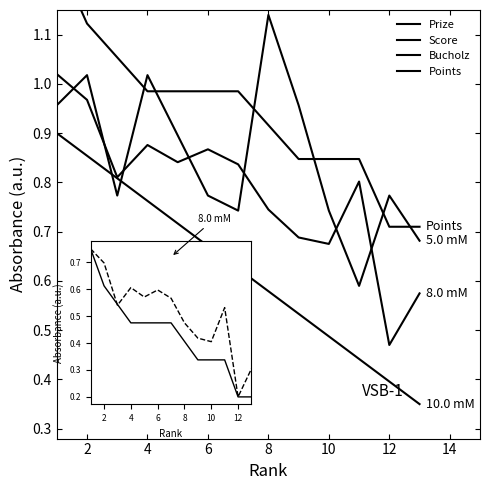

What are all the series names shown in the legend?

Prize, Score, Bucholz, Points